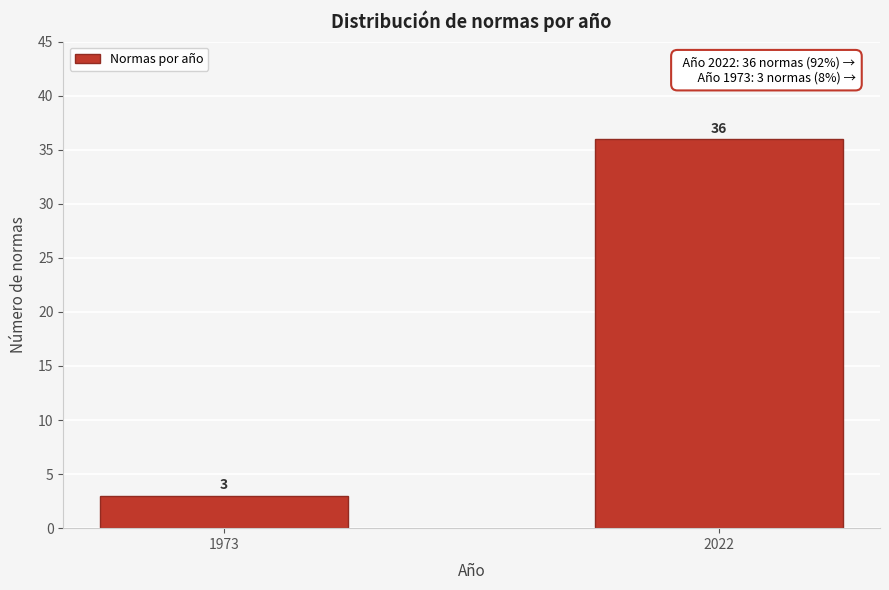

Reading left to right, what are all the values shown in this chart?

3	36